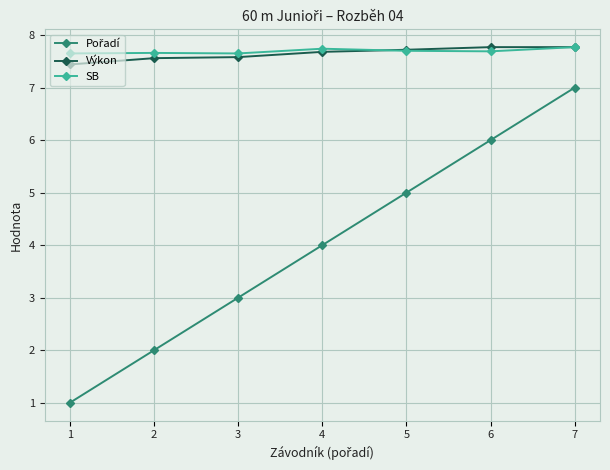

How many distinct data groups are displayed?

3